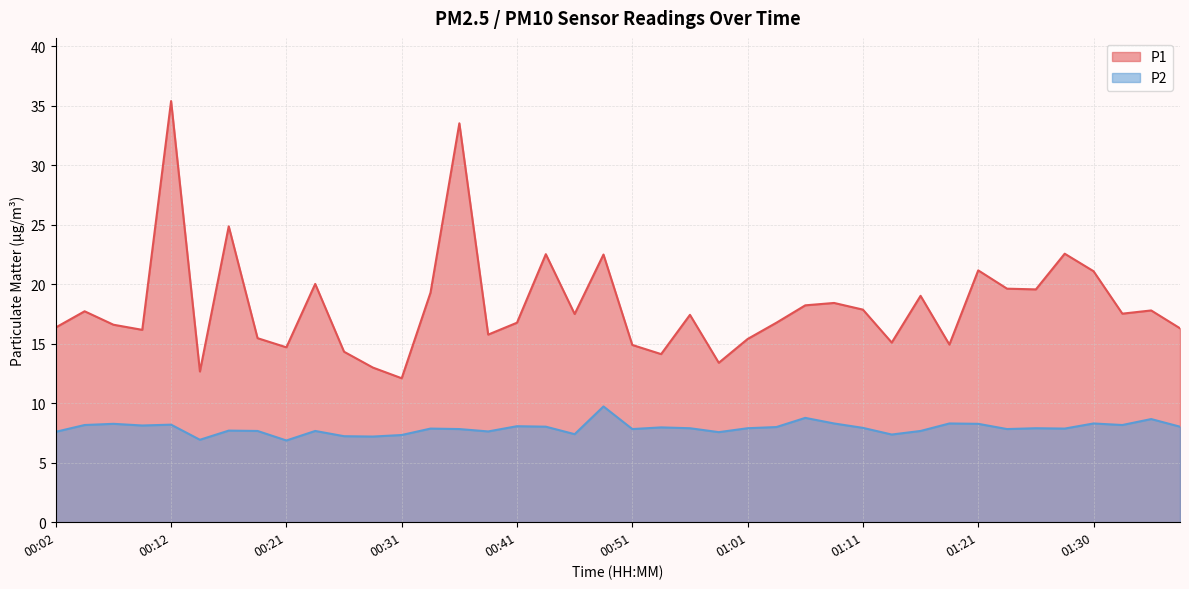

Where is P1 nearest to the value 23?

01:28